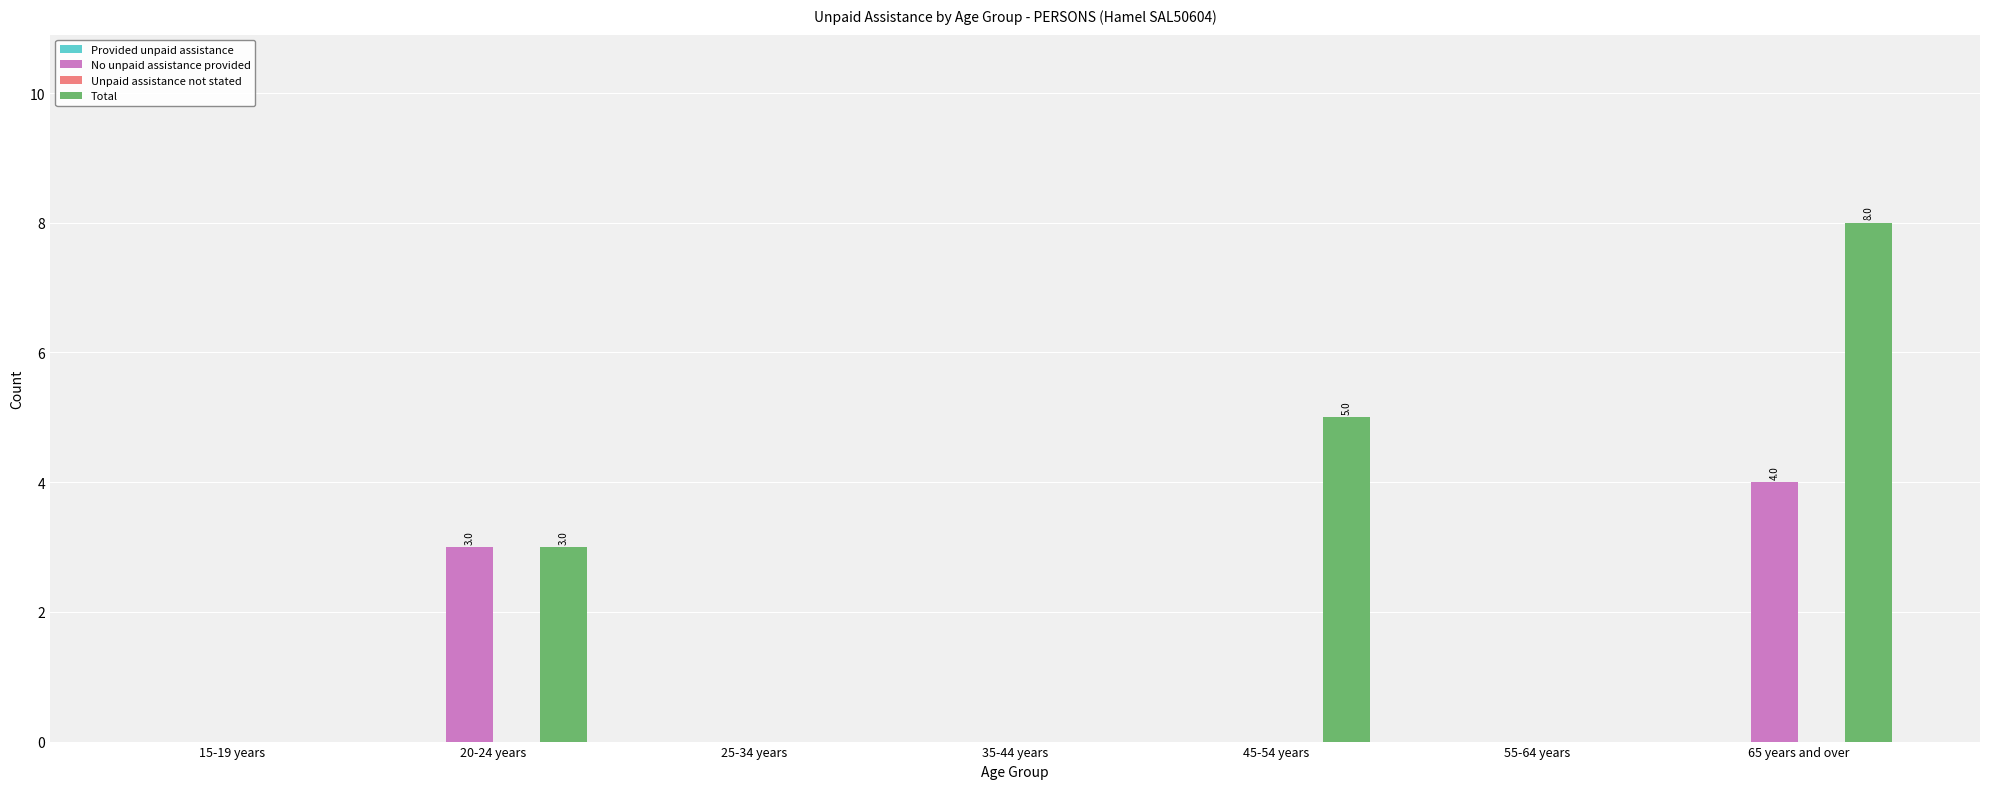

How many data points does each series have?

7